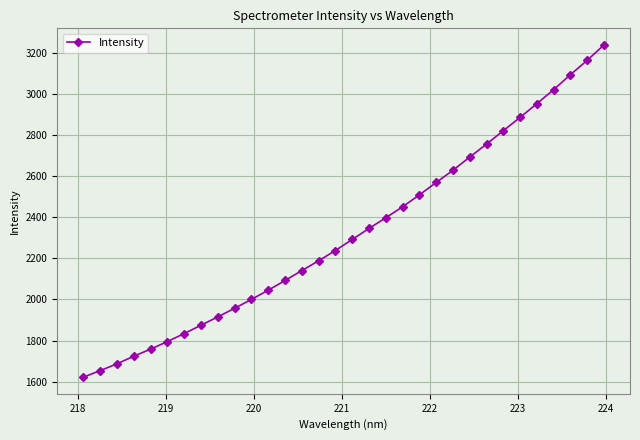

What is the maximum value shown in the chart?

3237.5